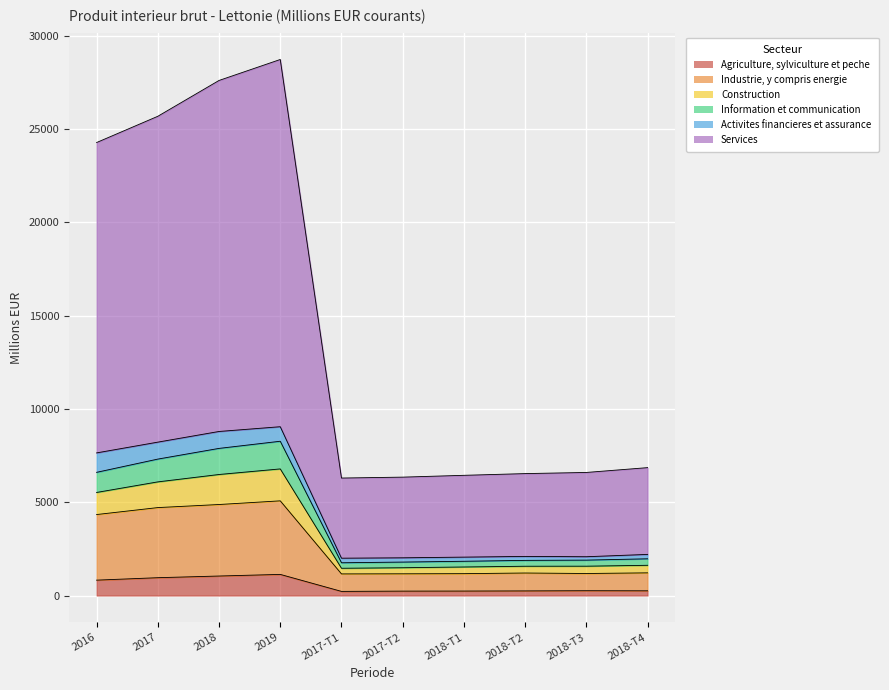

Which series has the largest total across all categories?

Services